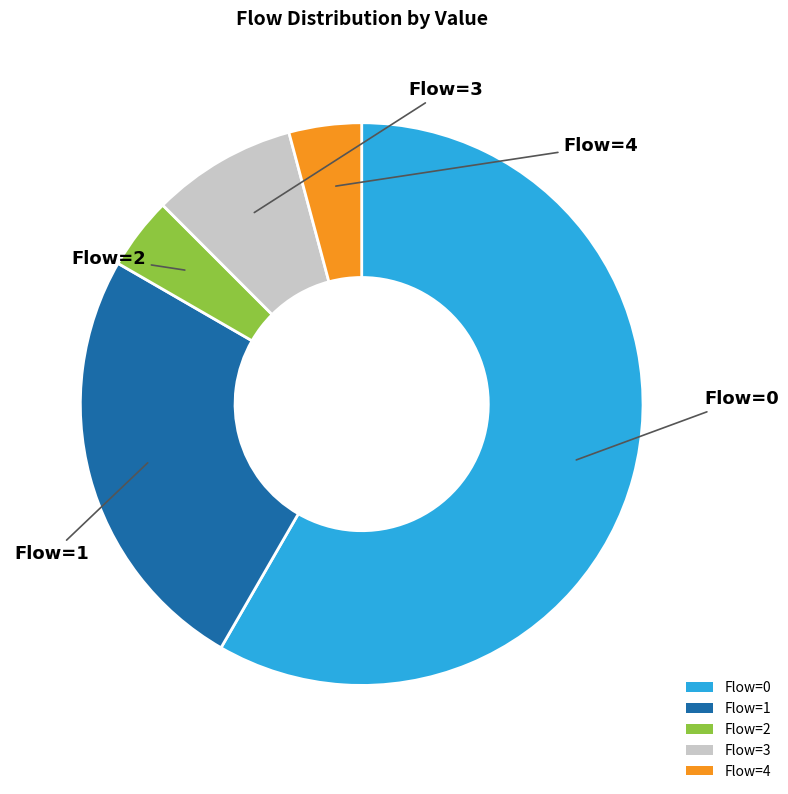

Is it true that Flow=3 is 17% of the pie?

False